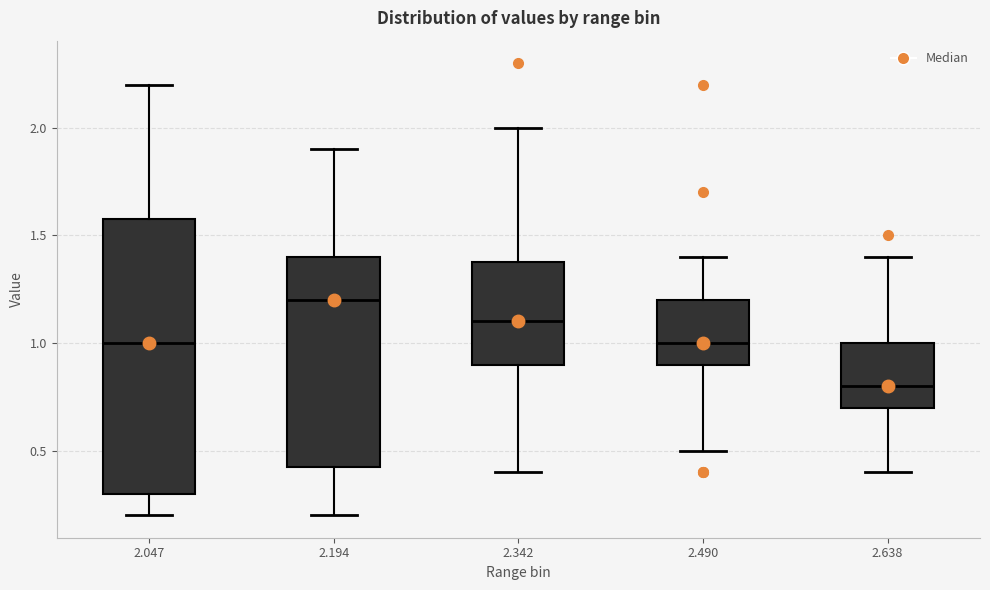

Which box has the highest median line?

2.194